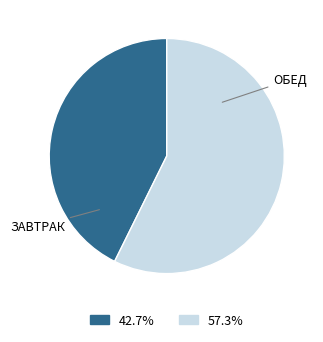

Is there any slice that represents more than half of the pie?

Yes